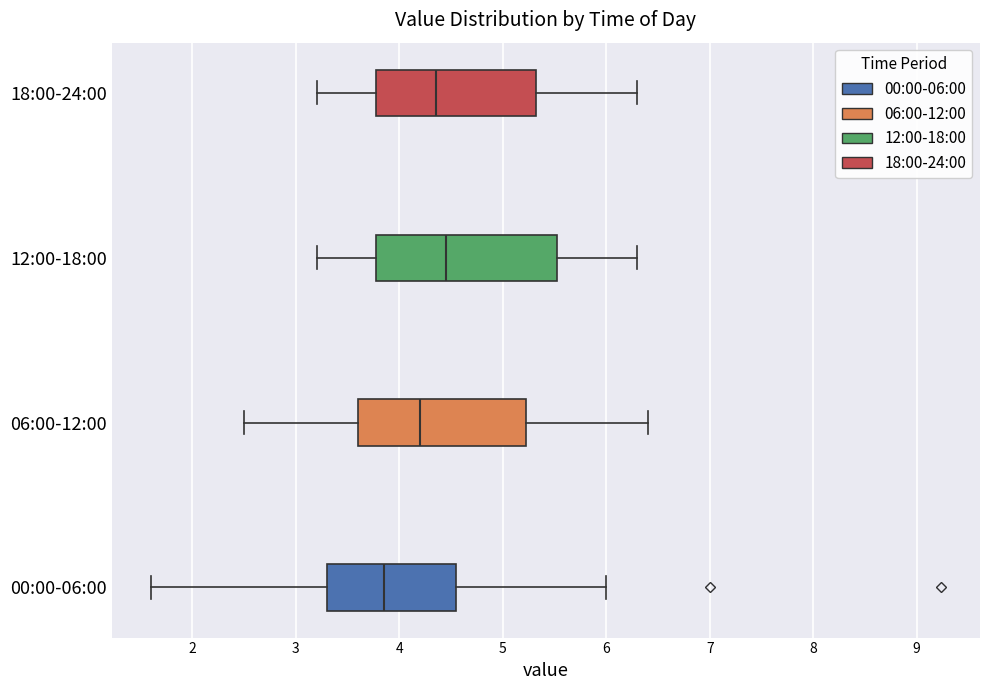

Reading bottom to top, read every box against the x-axis: the position of its median line, the range the box covers, and the ends of its whiskers. The values are not printed on the chart, so give them approximately, as read against the axis.

00:00-06:00: median 3.9, box 3.3 to 4.5, whiskers 1.6 to 6.0
06:00-12:00: median 4.2, box 3.6 to 5.2, whiskers 2.5 to 6.4
12:00-18:00: median 4.5, box 3.8 to 5.5, whiskers 3.2 to 6.3
18:00-24:00: median 4.4, box 3.8 to 5.3, whiskers 3.2 to 6.3